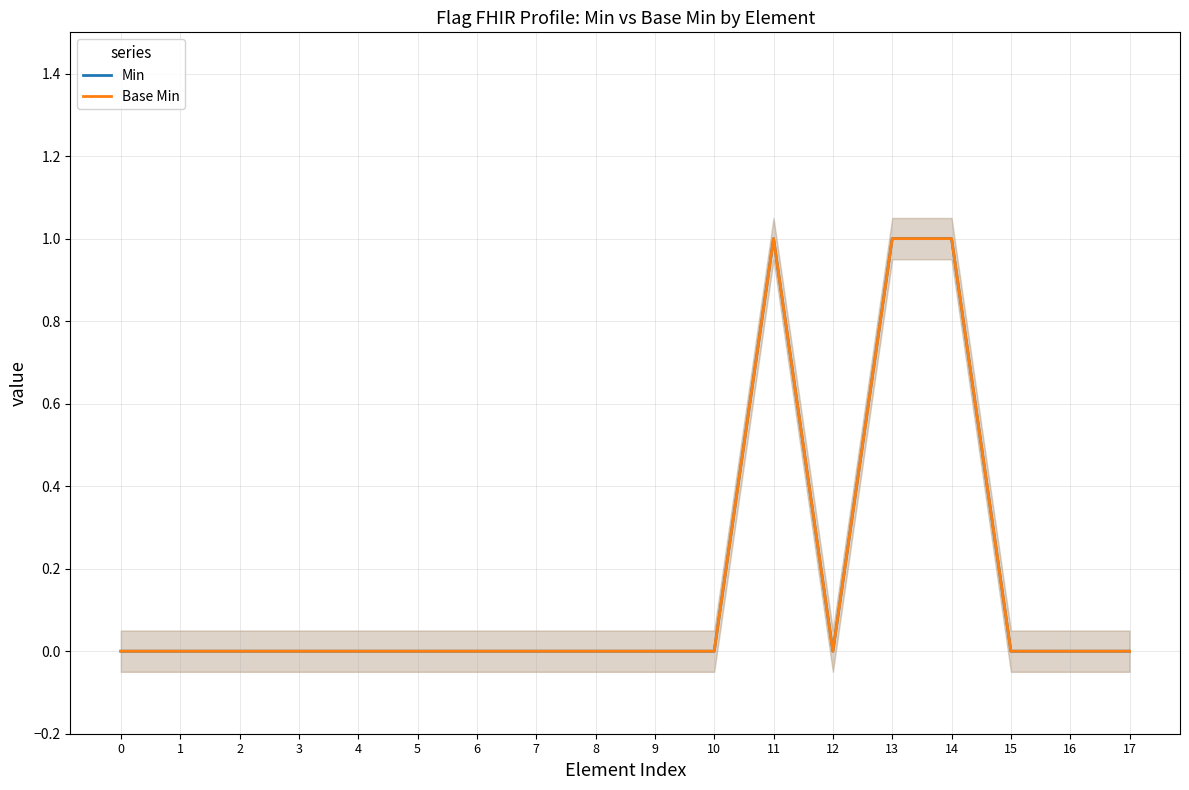

How many values in the Base Min series exceed 0?

3